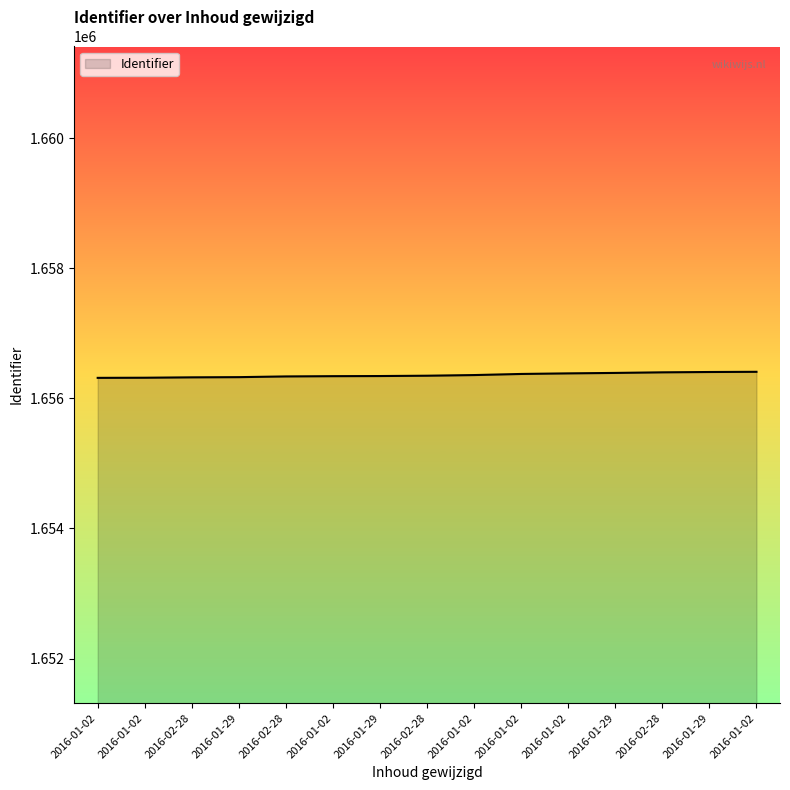

Where does the data first go above 1656347?

2016-01-02